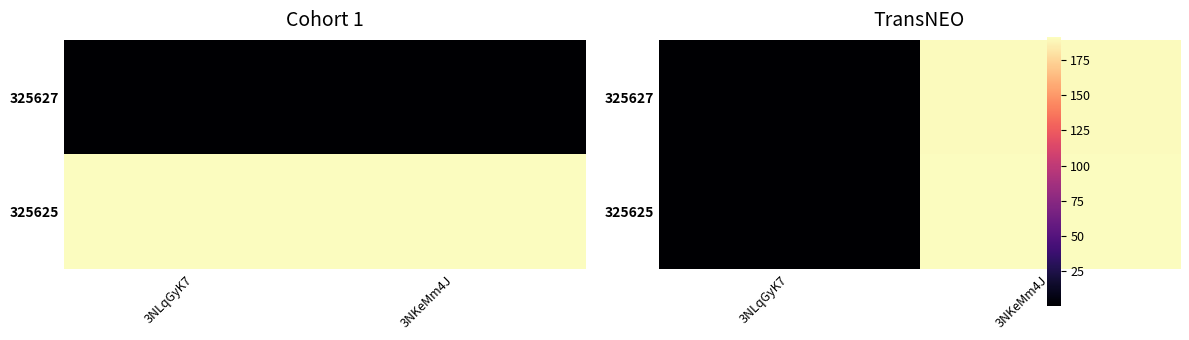

Which category has the lowest value in the 325625 series?

3NLqGyK7